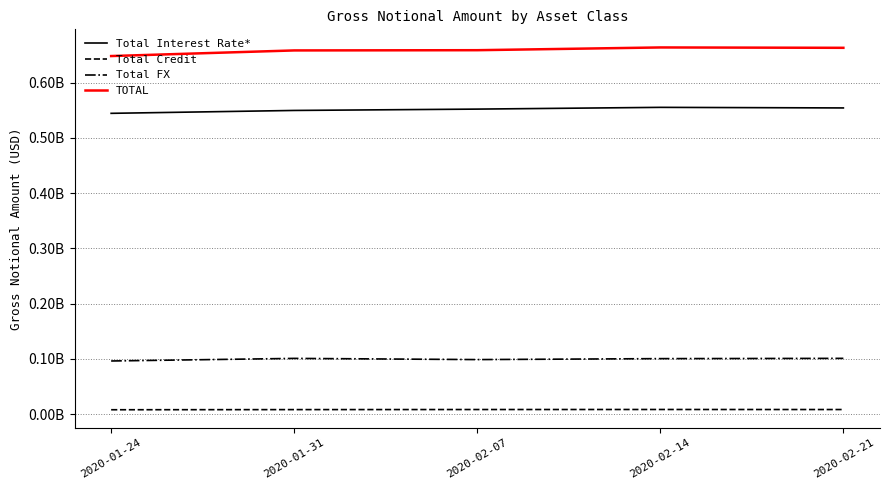

What is the maximum value shown in the chart?

663501978